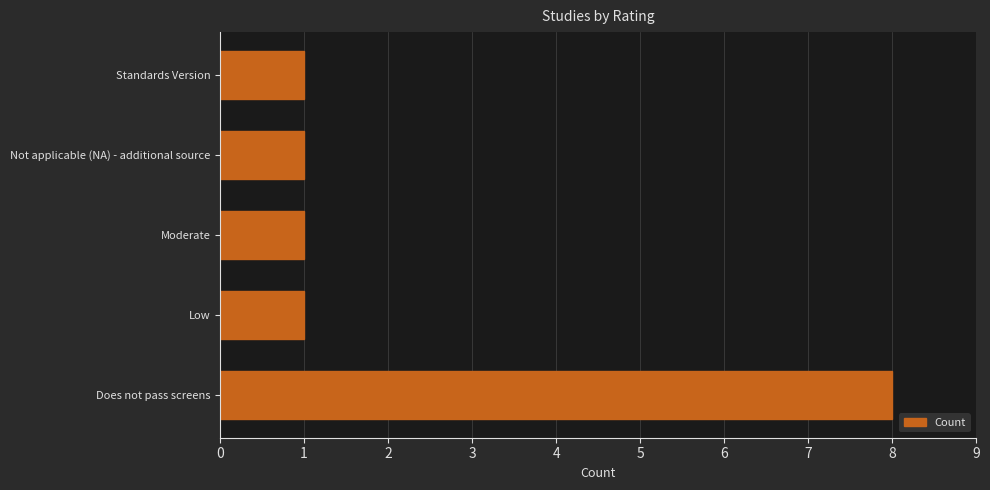

What is the difference between the maximum and minimum values?

7